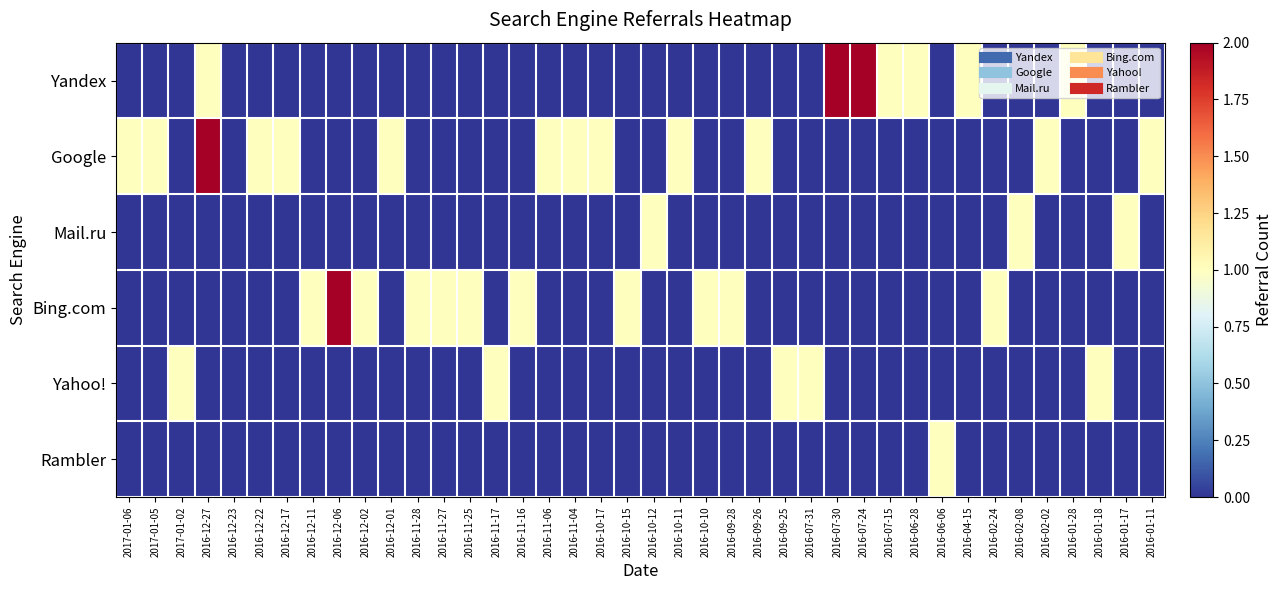

At how many categories does at least one series exceed 0?

39